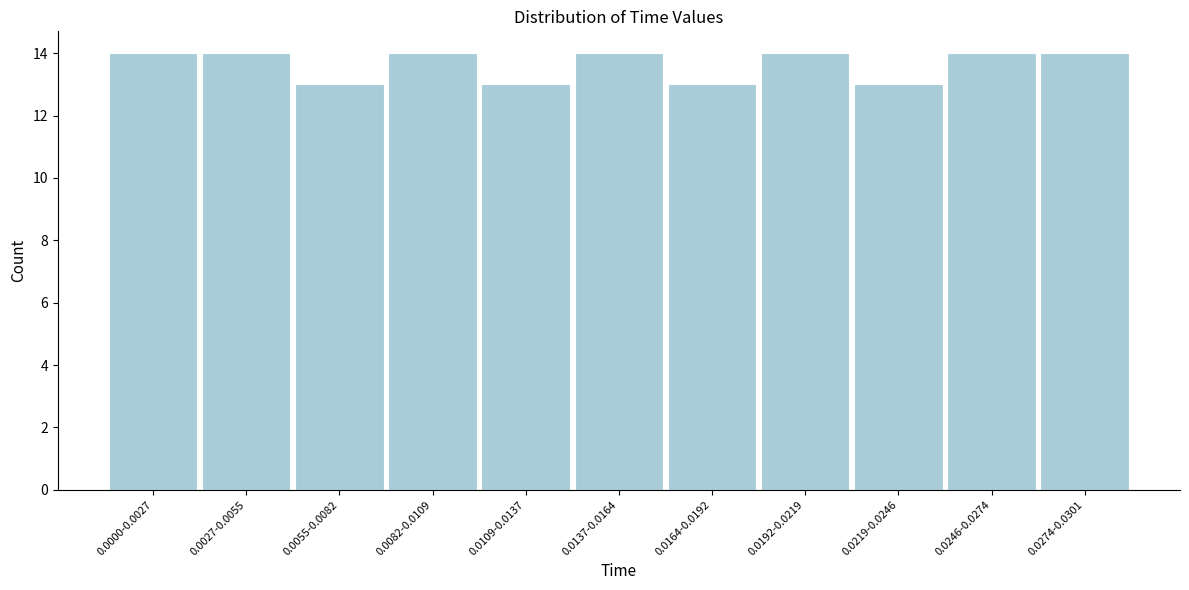

Reading left to right, extract all data points from this chart.

14	14	13	14	13	14	13	14	13	14	14